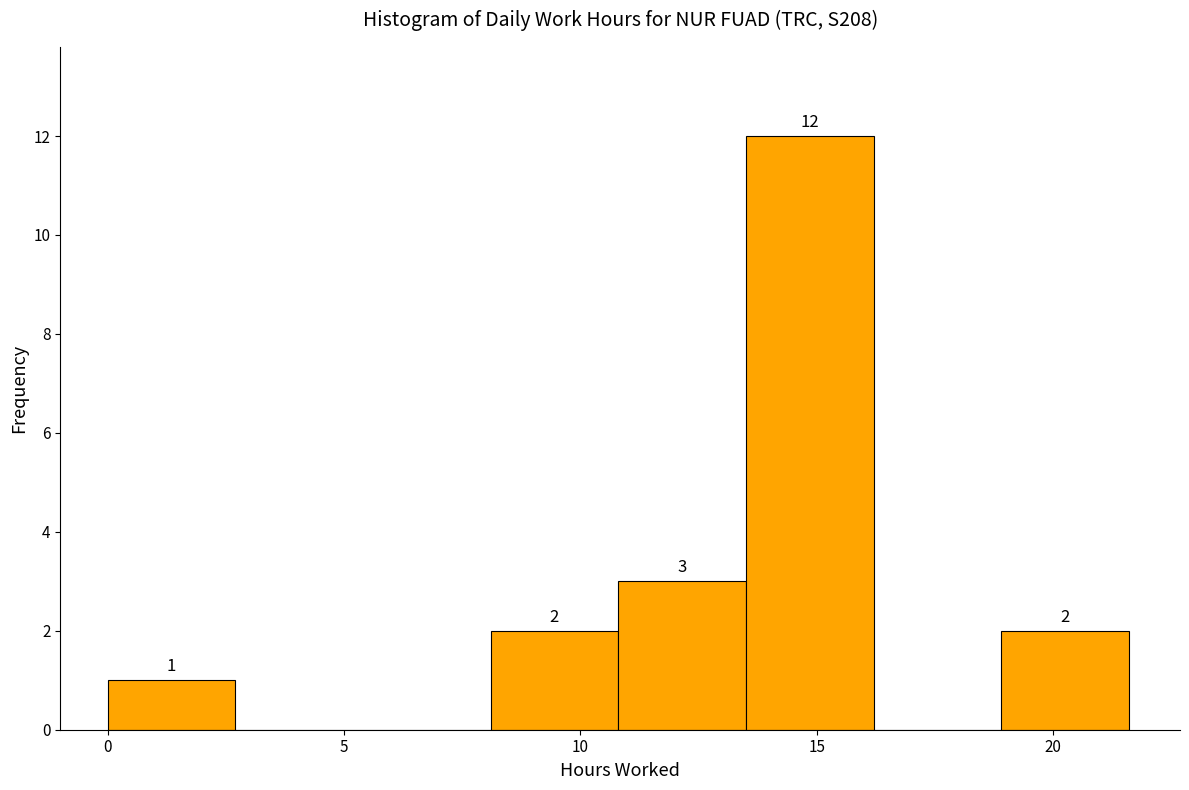

Which range on the x-axis has the tallest bar?

13.5 to 16.2